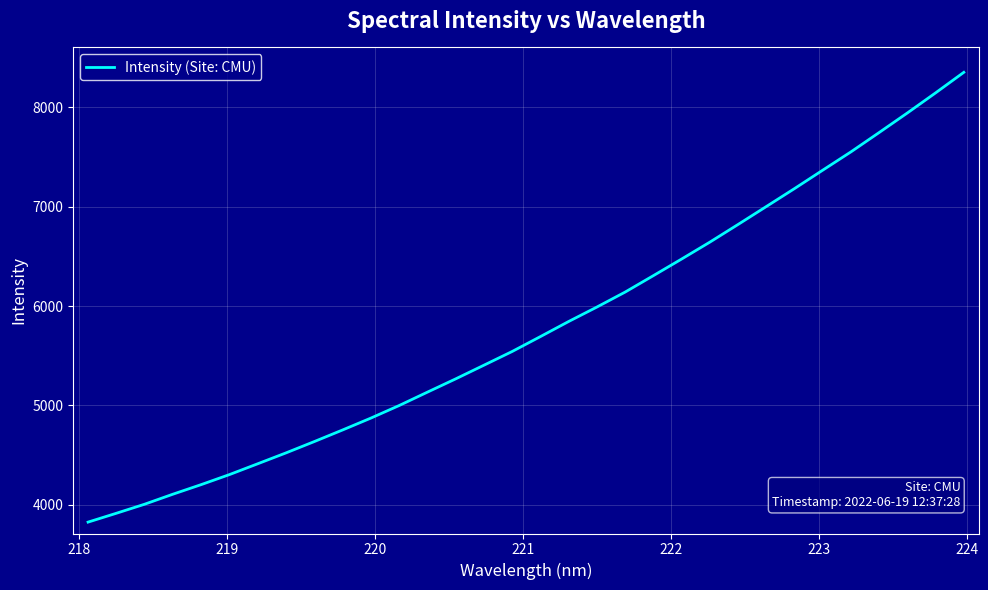

Is this an area chart (filled region under the line)?

No